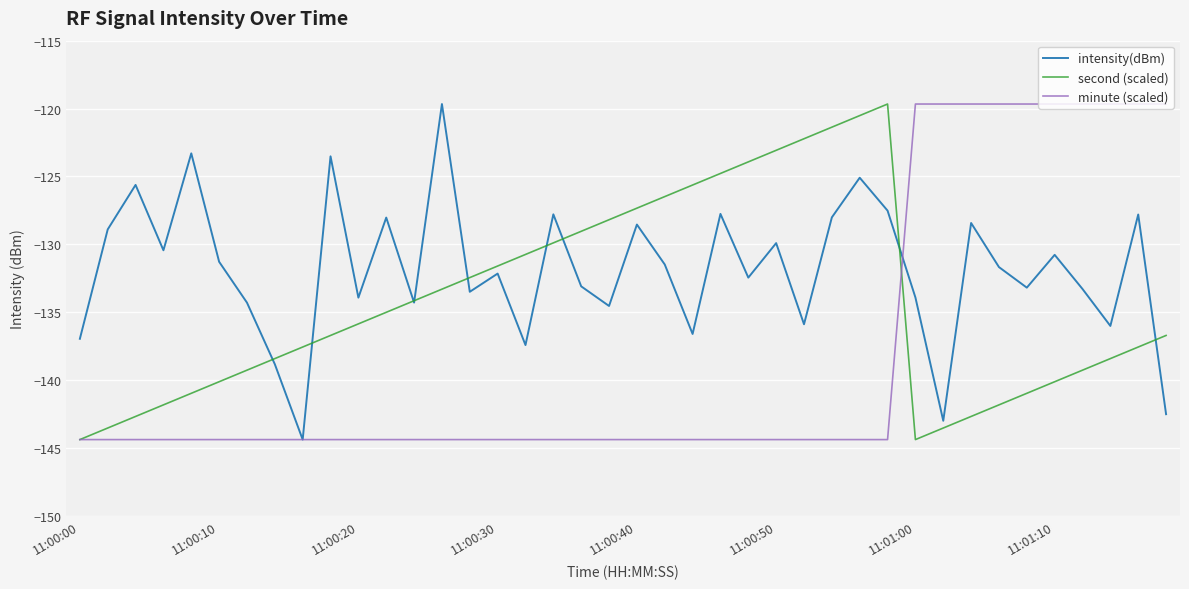

What is the smallest value displayed?

-144.4